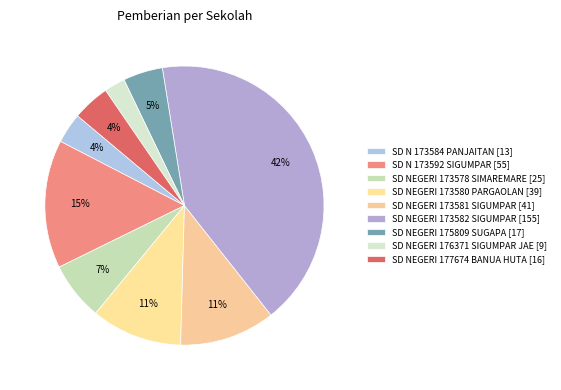

What percentage is the SD NEGERI 173581 SIGUMPAR slice, to the nearest percent?

11%